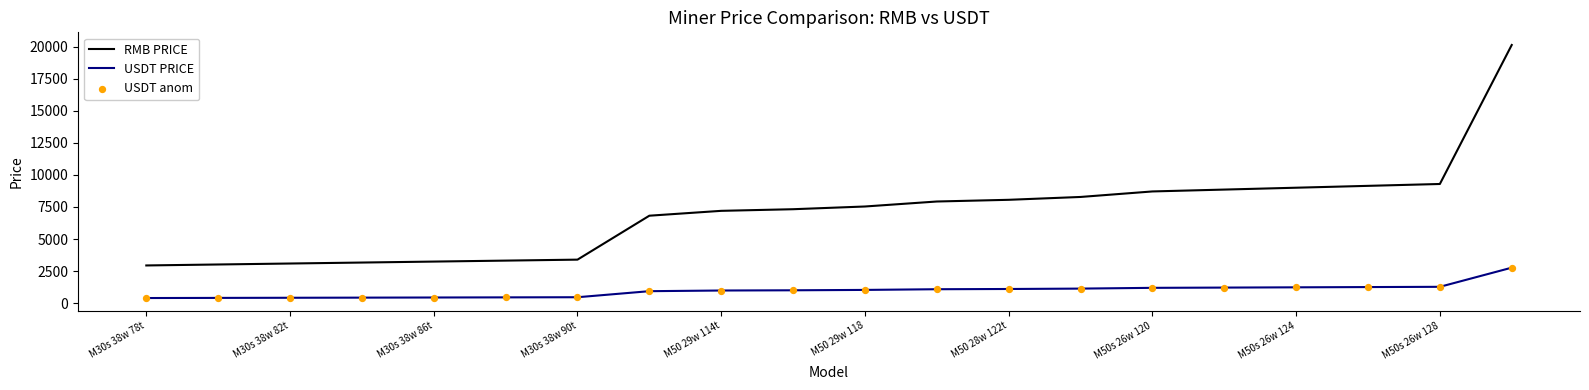

List the series in order of their peak value, lowest first.

USDT PRICE, RMB PRICE